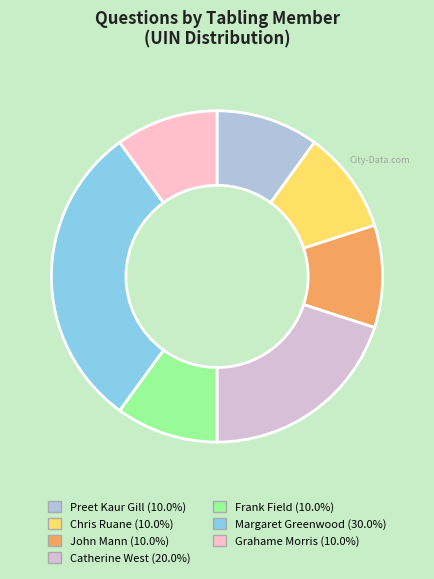

Is there a majority slice in this chart?

No